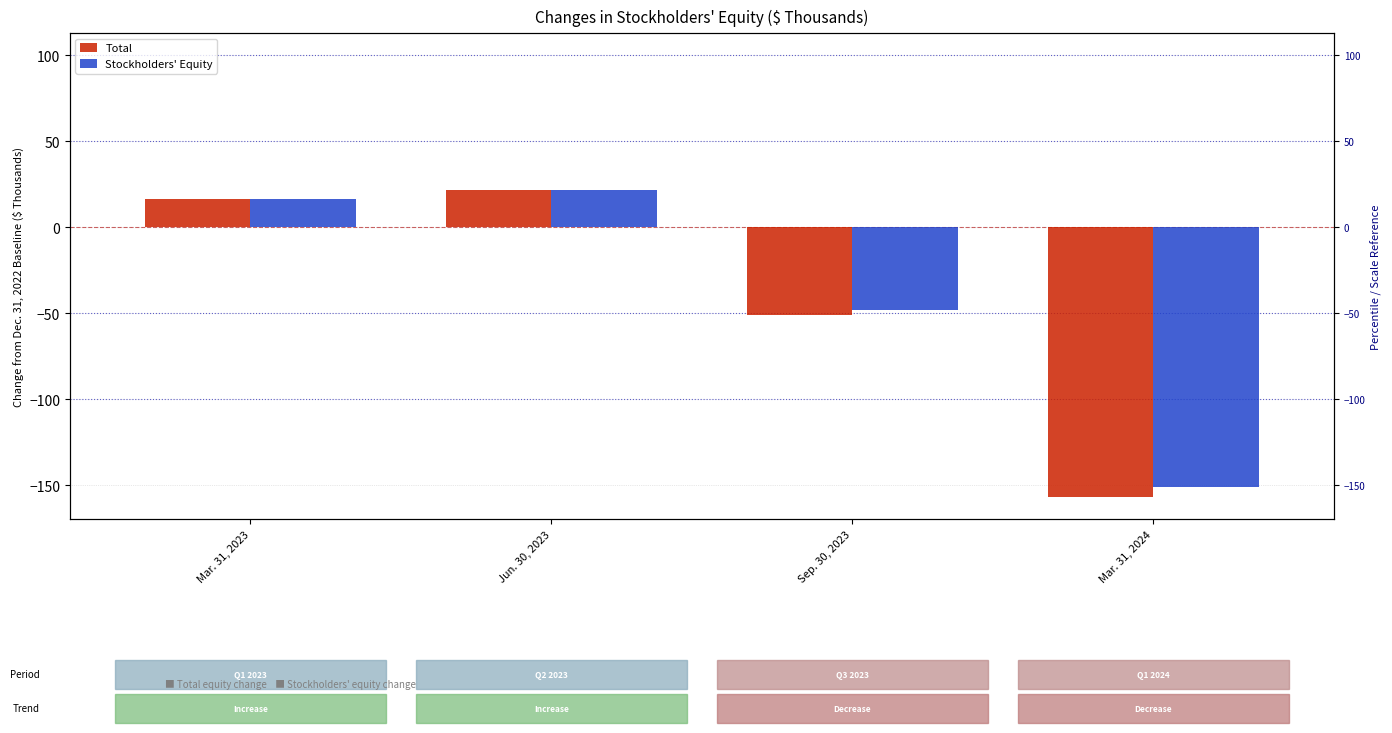

How many values in Total are above zero?

2